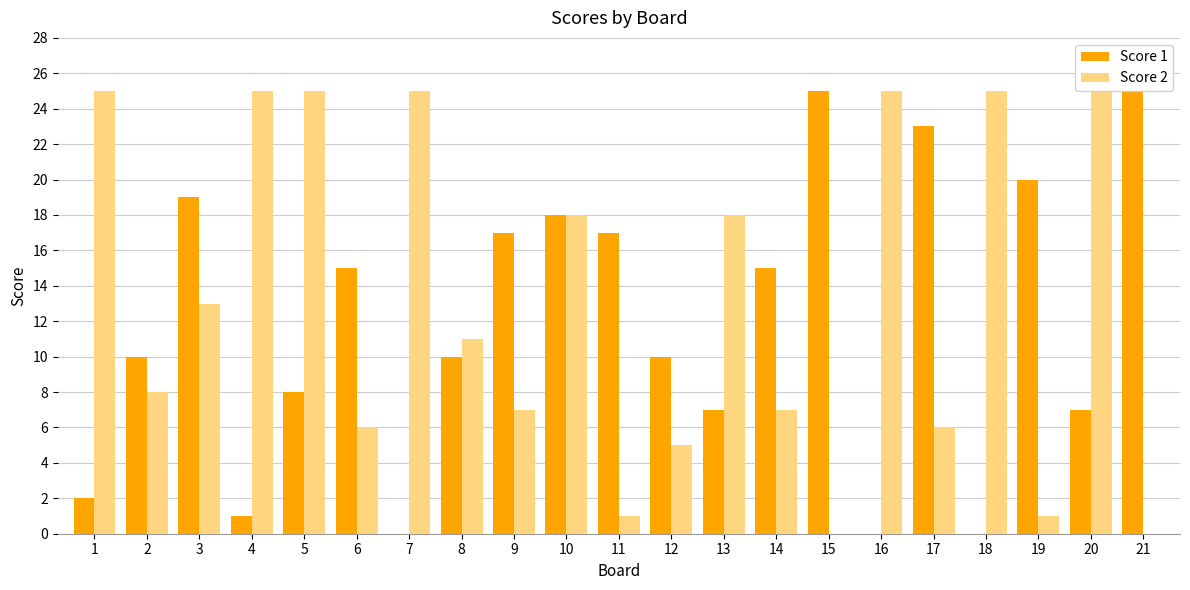

The Score 1 series shows 23 at 6. True or false?

False